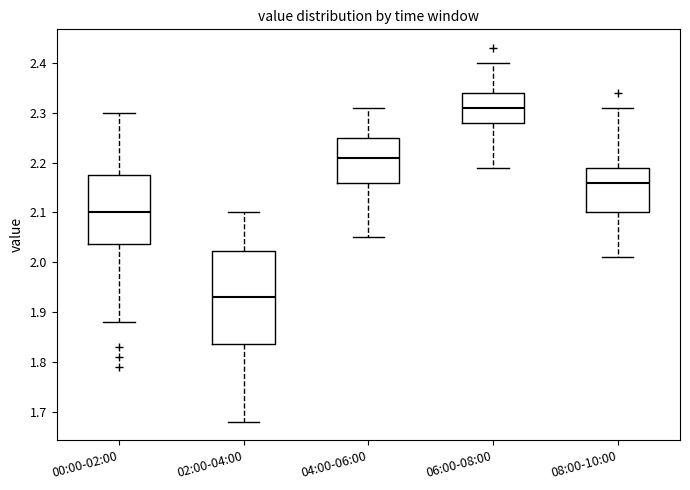

Reading left to right, read every box against the y-axis: the position of its median line, the range the box covers, and the ends of its whiskers. The values are not printed on the chart, so give them approximately, as read against the axis.

00:00-02:00: median 2.10, box 2.04 to 2.18, whiskers 1.88 to 2.30
02:00-04:00: median 1.93, box 1.84 to 2.02, whiskers 1.68 to 2.10
04:00-06:00: median 2.21, box 2.16 to 2.25, whiskers 2.05 to 2.31
06:00-08:00: median 2.31, box 2.28 to 2.34, whiskers 2.19 to 2.40
08:00-10:00: median 2.16, box 2.10 to 2.19, whiskers 2.01 to 2.31